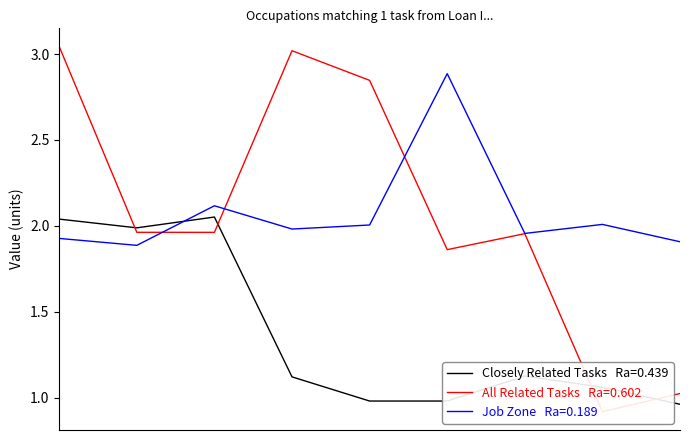

True or false: Closely Related Tasks and All Related Tasks cross at least once.

True